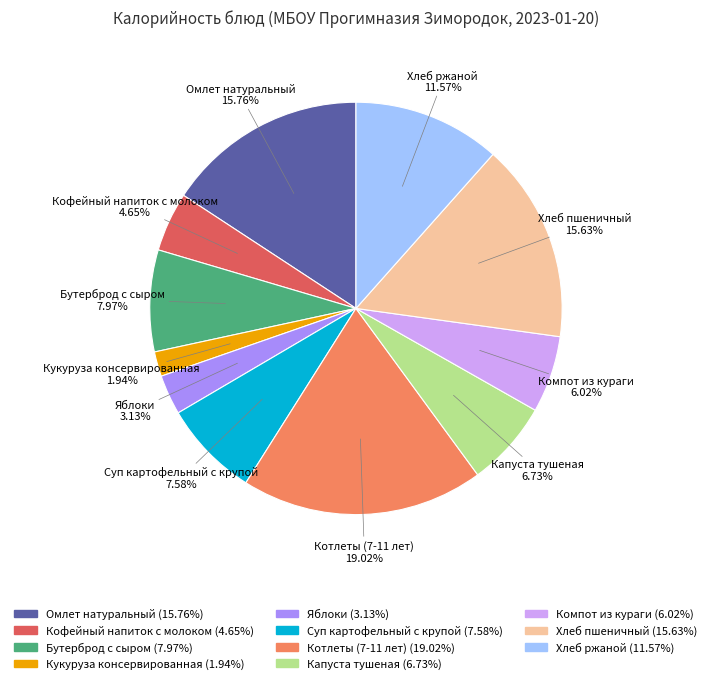

Which category has the biggest portion of the pie?

Котлеты (7-11 лет)